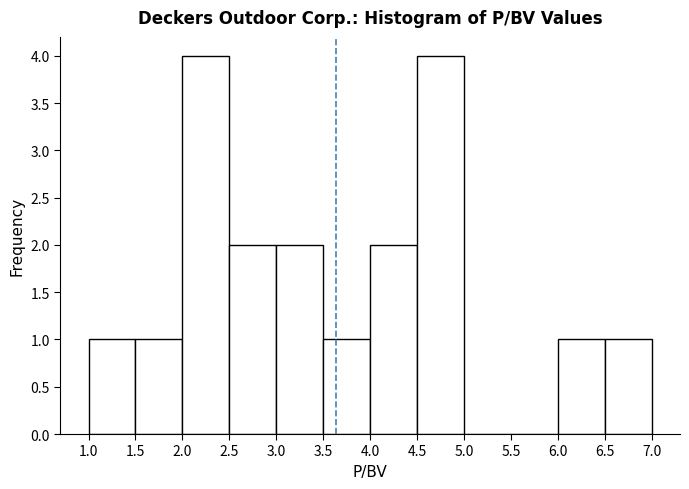

Reading left to right, list every bar in this chart as the range it spans on the x-axis followed by its height. The values are not printed on the chart, so give them approximately, as read against the axis.

1.0 to 1.5: 1
1.5 to 2.0: 1
2.0 to 2.5: 4
2.5 to 3.0: 2
3.0 to 3.5: 2
3.5 to 4.0: 1
4.0 to 4.5: 2
4.5 to 5.0: 4
5.0 to 5.5: 0
5.5 to 6.0: 0
6.0 to 6.5: 1
6.5 to 7.0: 1